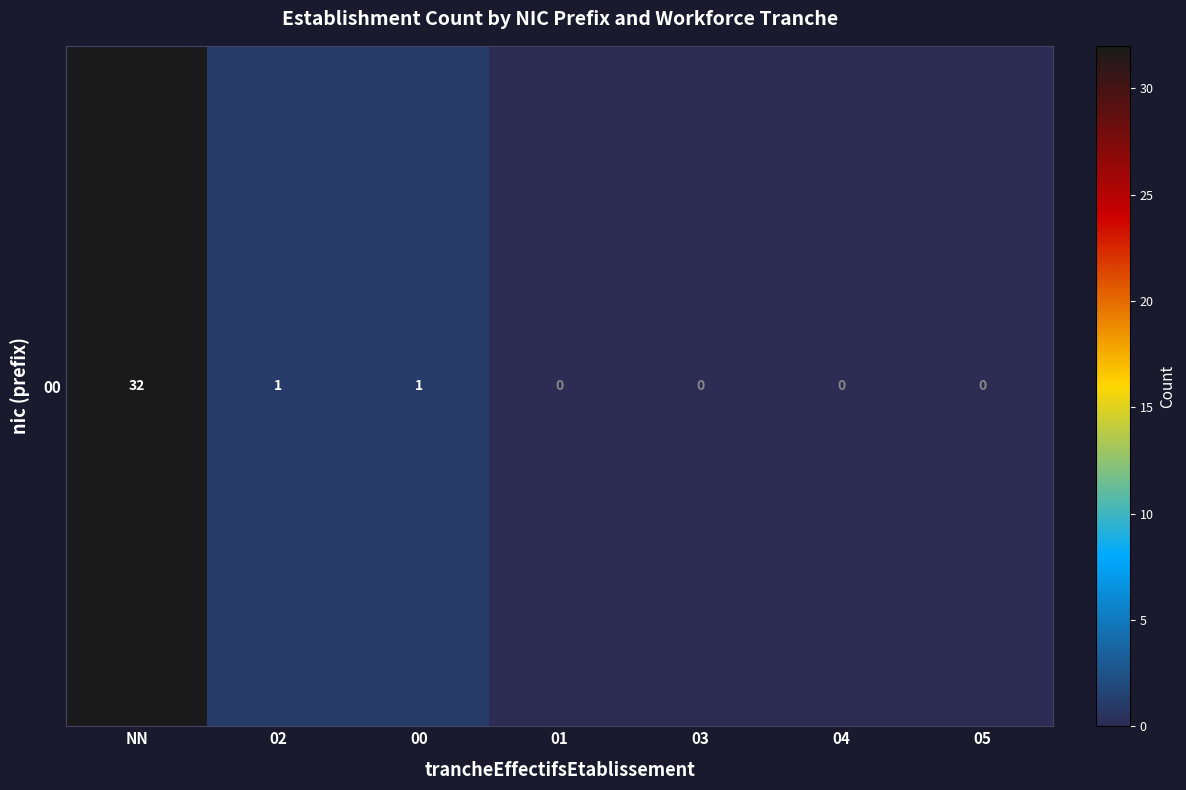

True or false: the data shows 19 at 03.

False